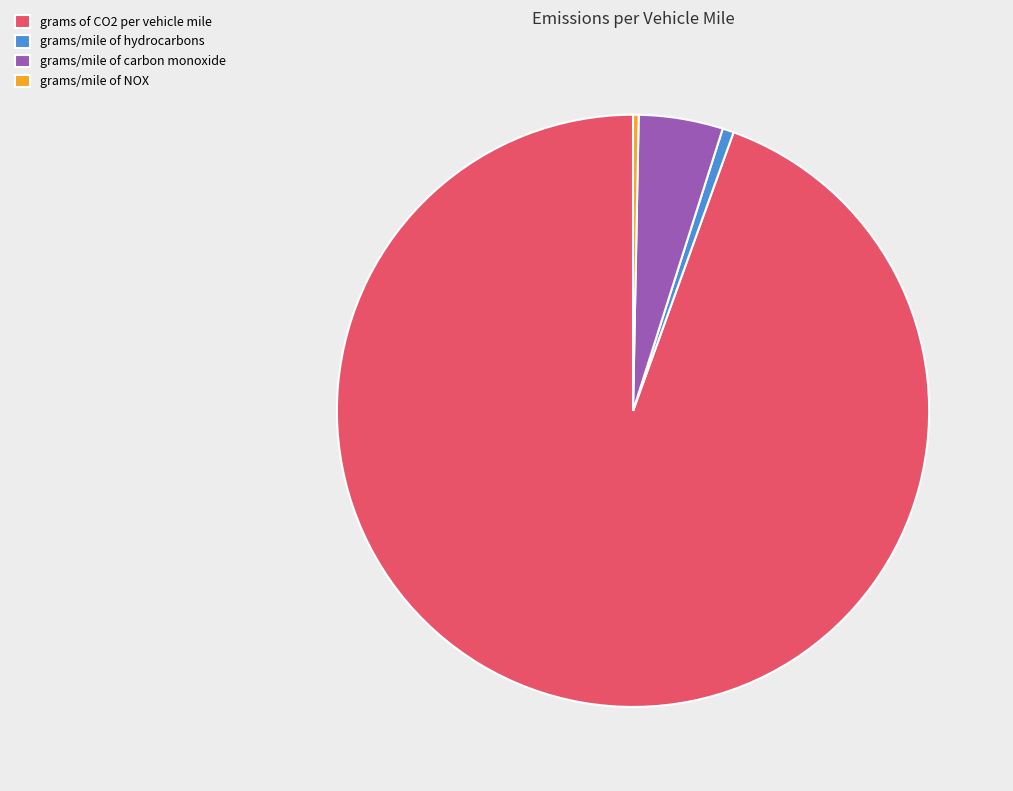

Approximately how many times larger is the value at grams/mile of NOX compared to grams/mile of carbon monoxide?

0.1